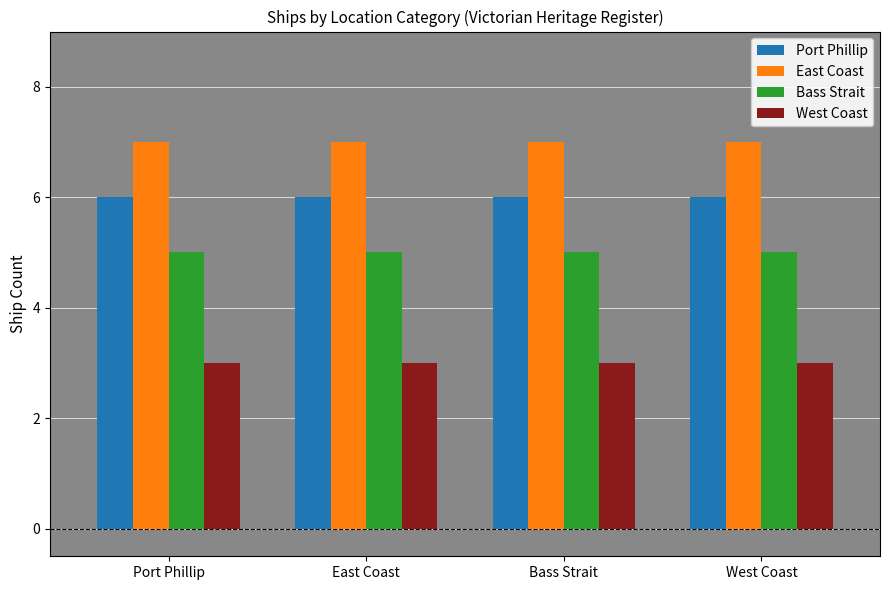

Is it true that Bass Strait equals 2 at Port Phillip?

False